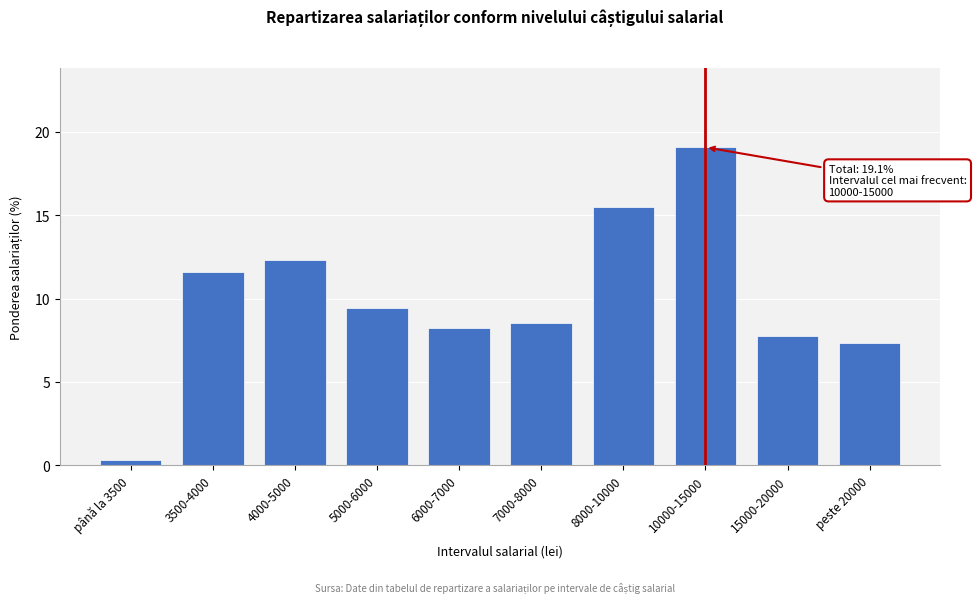

Reading left to right, list all the values displayed in this chart.

până la 3500=0.3	3500-4000=11.6	4000-5000=12.3	5000-6000=9.4	6000-7000=8.2	7000-8000=8.5	8000-10000=15.5	10000-15000=19.1	15000-20000=7.8	peste 20000=7.3